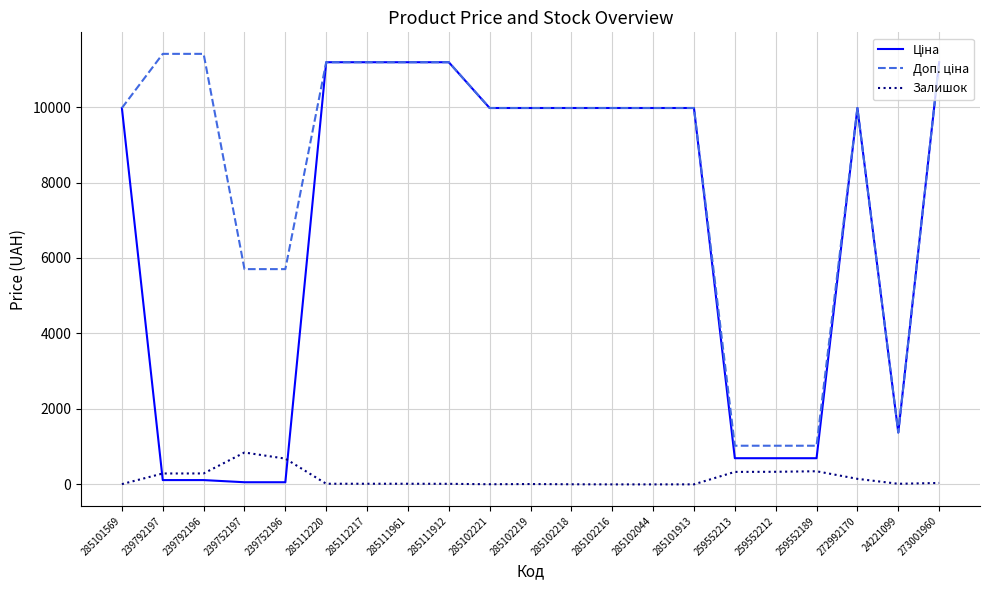

True or false: Залишок has a value of 15.0 at 285111912.

True